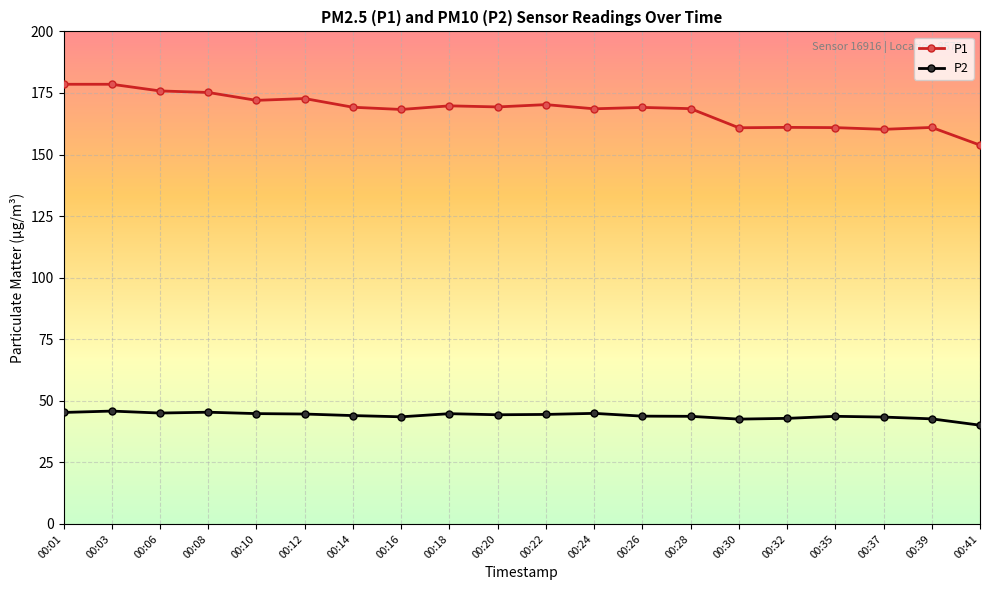

What is the maximum value shown in the chart?

178.5